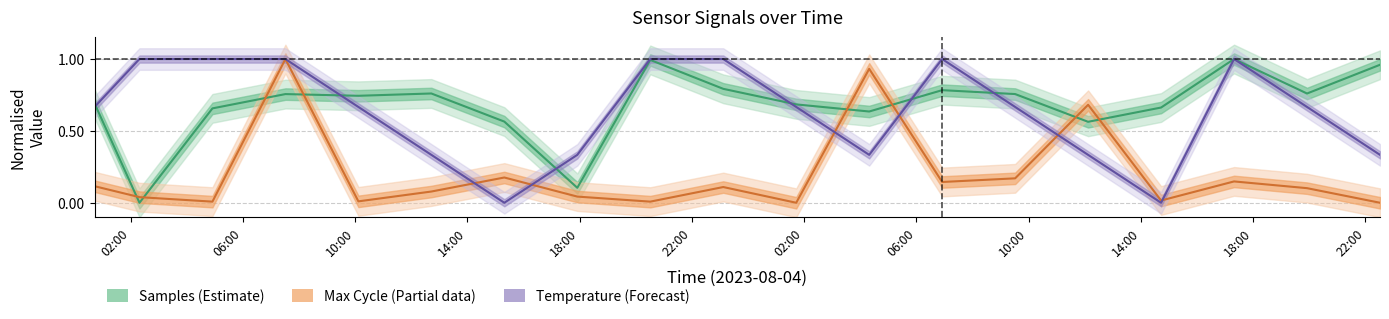

The Max_cycle series shows 0.0 at 2023/08/04 10:07. True or false?

False